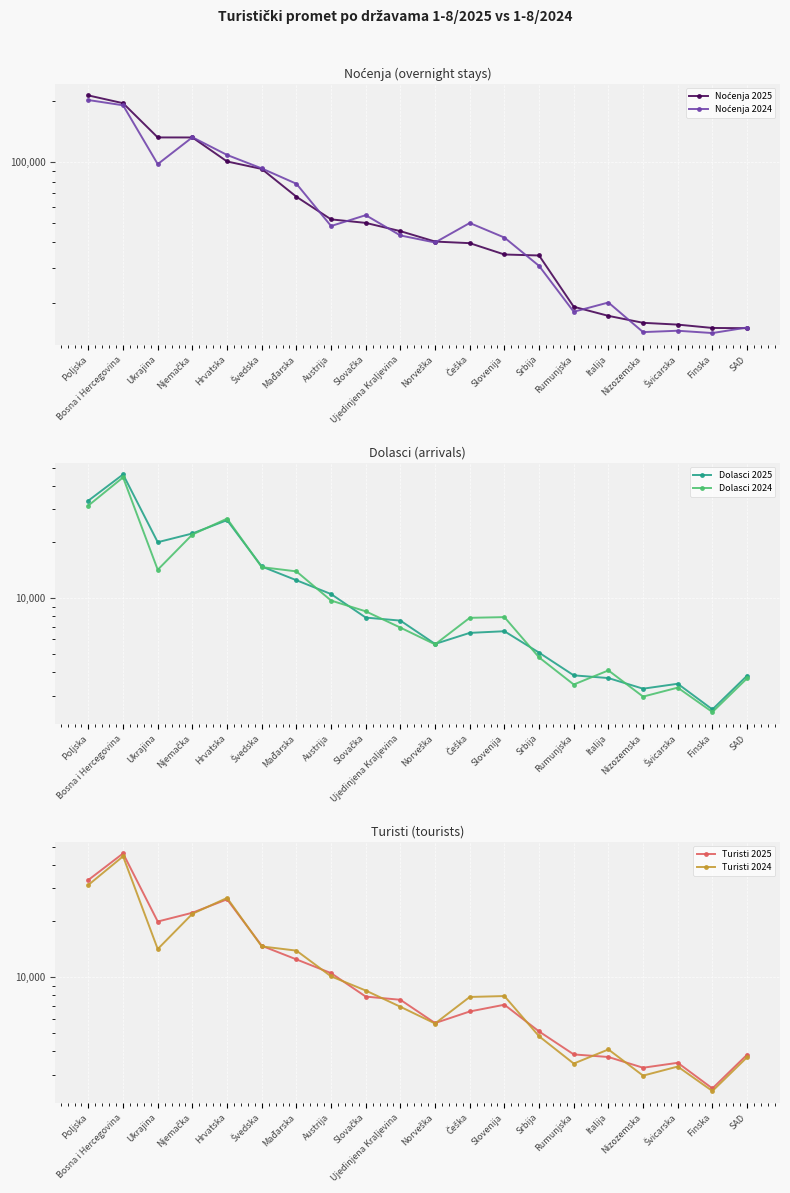

Which category has the highest value in the Noćenja 2024 series?

Poljska